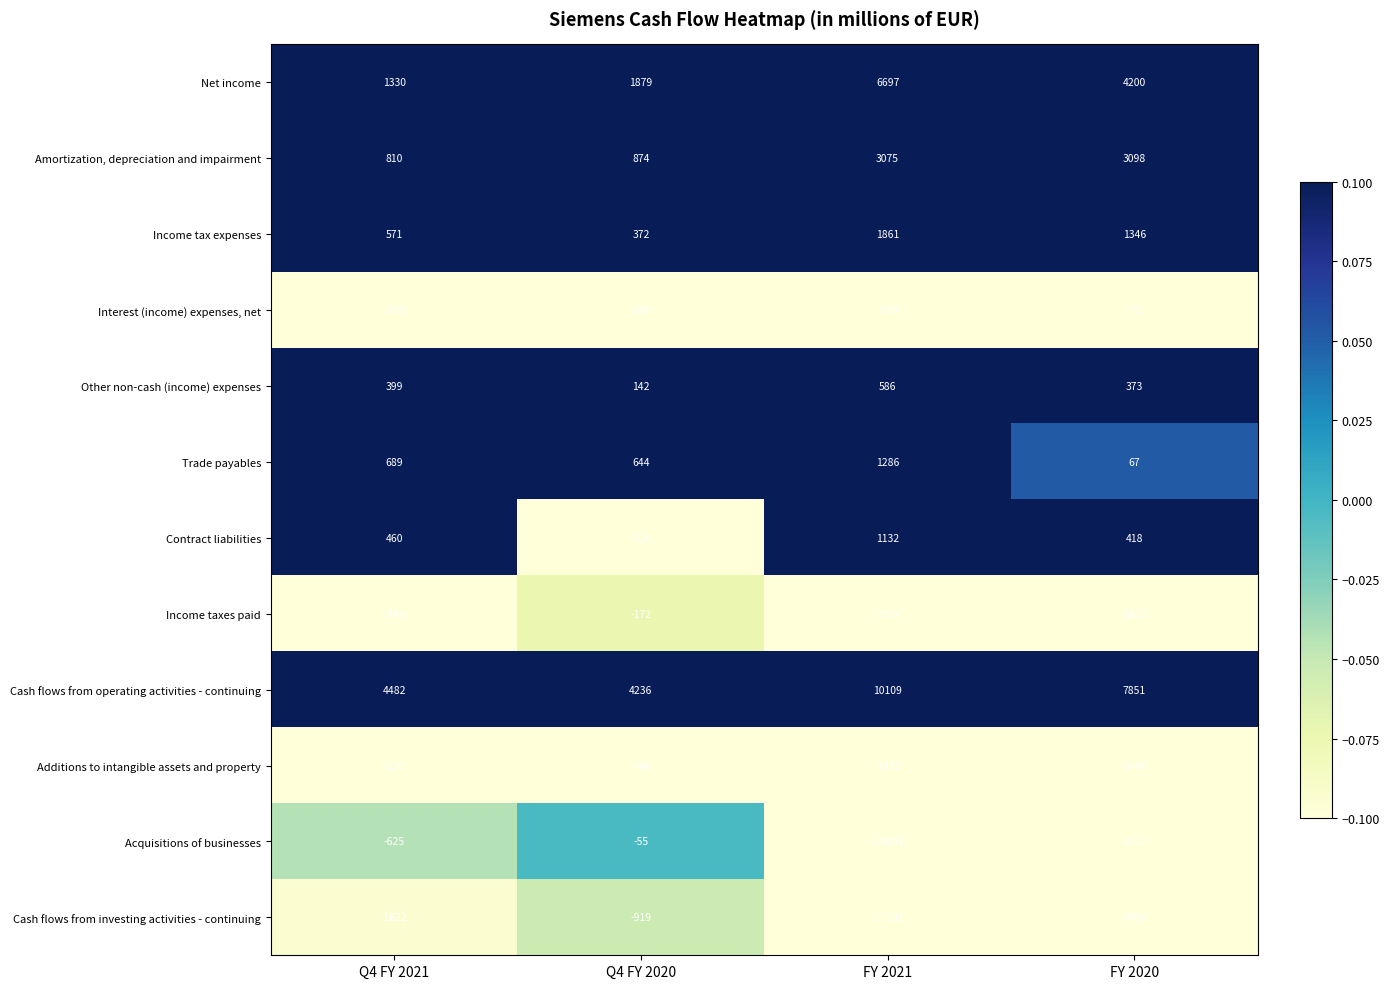

What is the average value of the Income tax expenses series?

1038